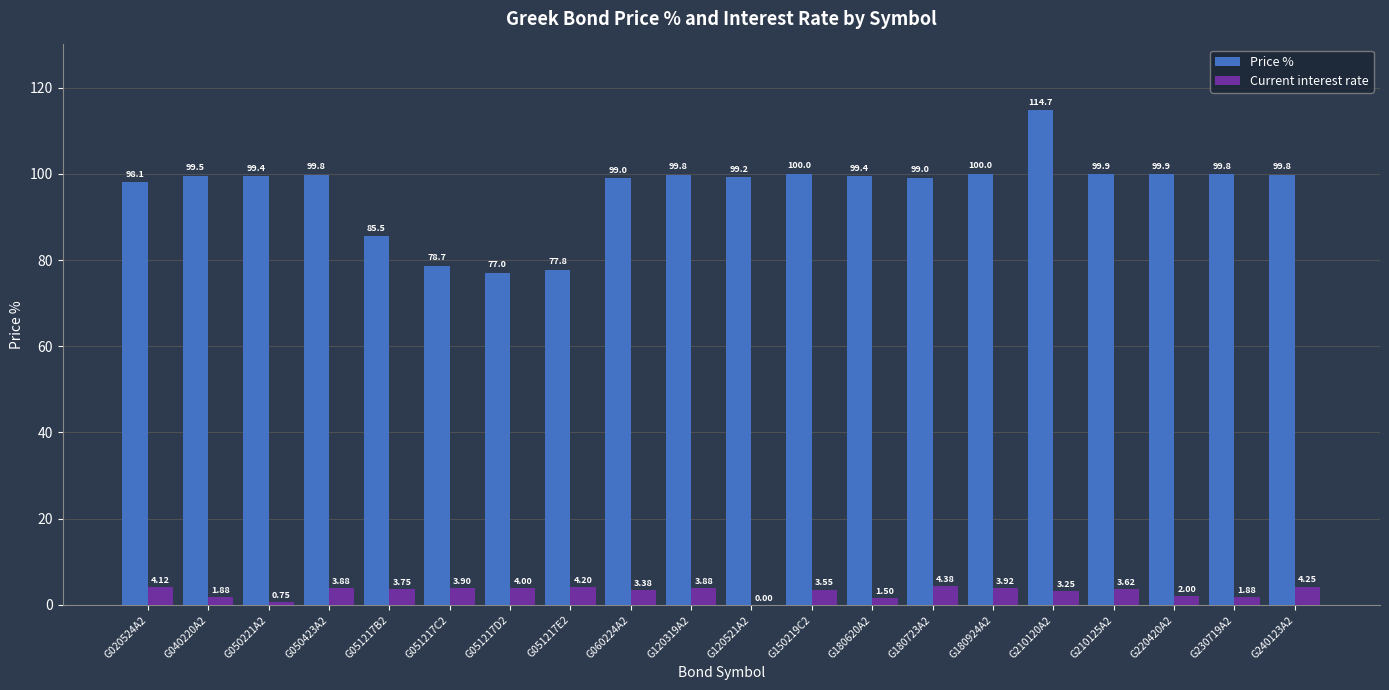

Are the bars horizontal?

No